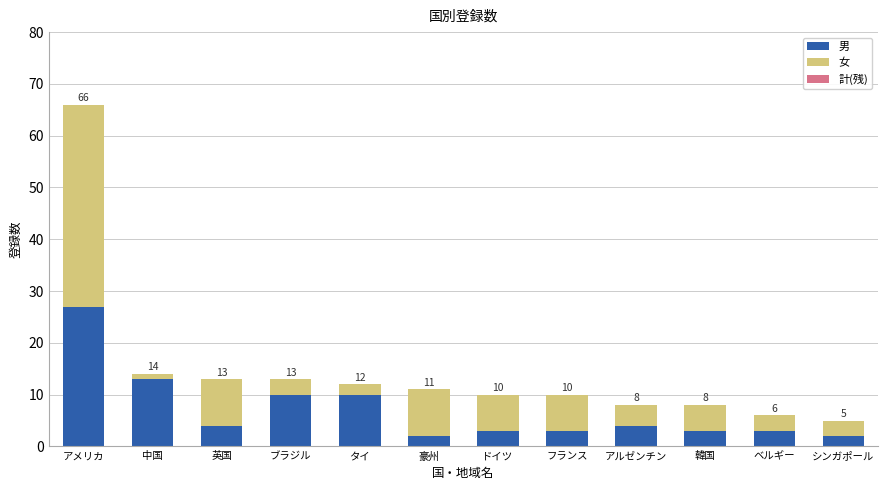

Does the chart contain stacked bars?

Yes